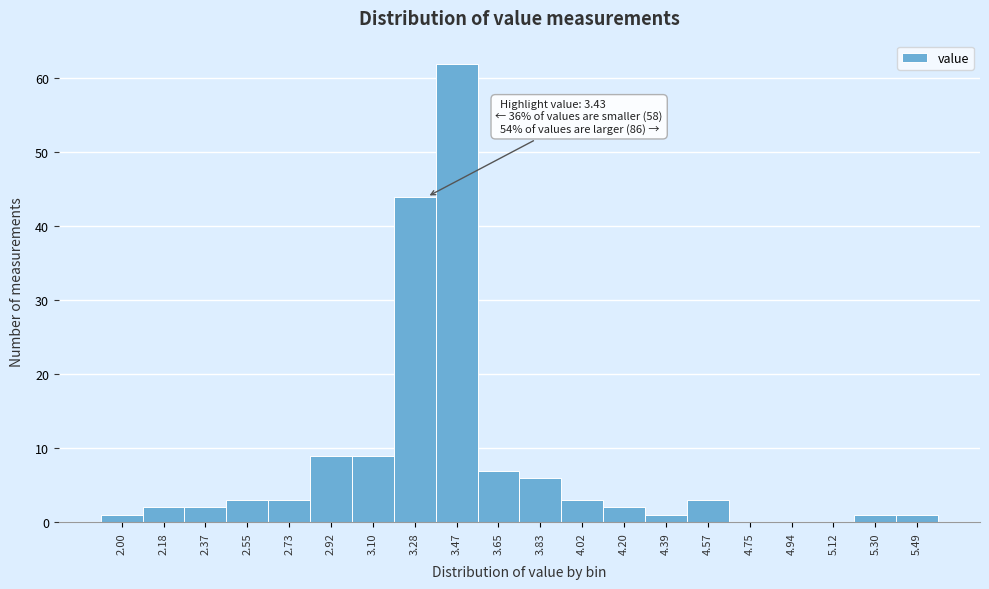

Reading left to right, transcribe all the data shown in this chart.

2.00=1	2.18=2	2.37=2	2.55=3	2.73=3	2.92=9	3.10=9	3.28=44	3.47=62	3.65=7	3.83=6	4.02=3	4.20=2	4.39=1	4.57=3	4.75=0	4.94=0	5.12=0	5.30=1	5.49=1